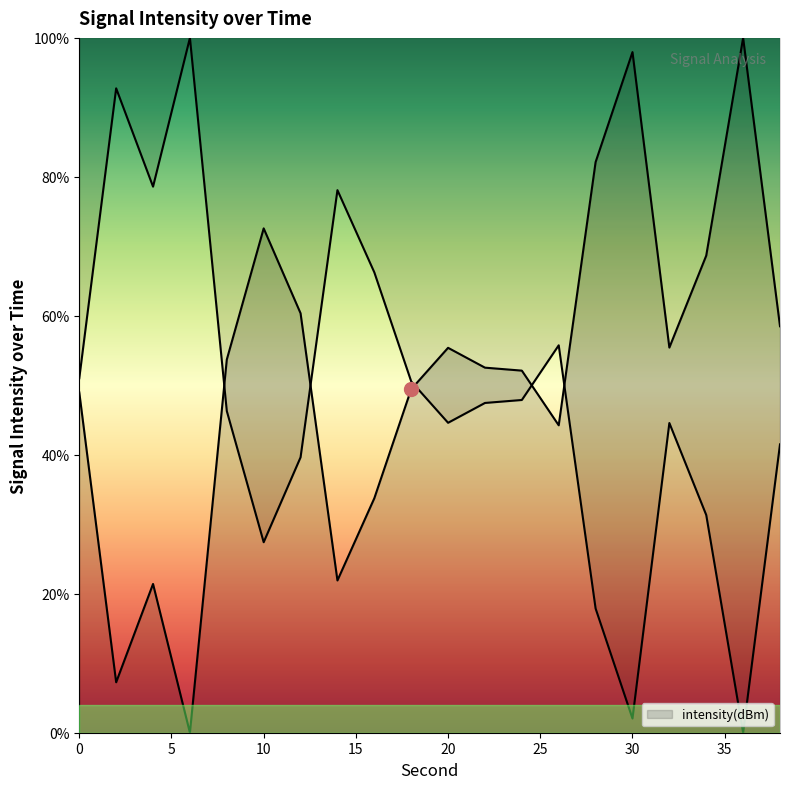

Does the chart display data point markers on the line(s)?

No